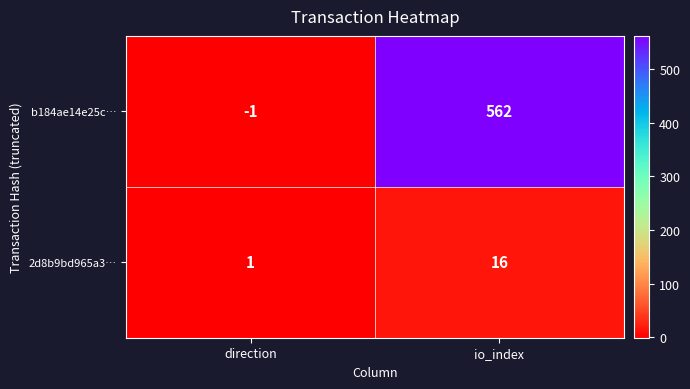

Which label corresponds to the largest value in the chart?

io_index